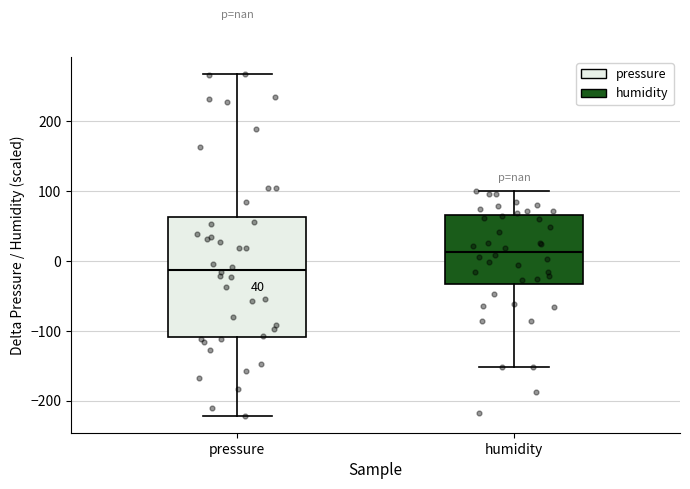

Comparing the boxes themselves (not the whiskers), which one is the tallest?

pressure